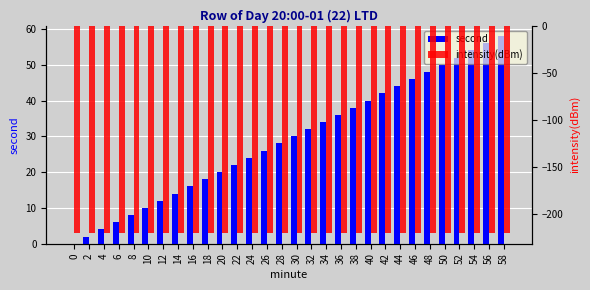

Reading left to right, list all the values displayed in this chart.

second: 0.0	2.0	4.0	6.0	8.0	10.0	12.0	14.0	16.0	18.0	20.0	22.0	24.0	26.0	28.0	30.0	32.0	34.0	36.0	38.0	40.0	42.0	44.0	46.0	48.0	50.0	52.0	54.0	56.0	58.0
intensity(dBm): -220.9	-220.9	-220.9	-220.9	-220.9	-220.9	-220.9	-220.9	-220.9	-220.9	-220.9	-220.9	-220.9	-220.9	-220.9	-220.9	-220.9	-220.9	-220.9	-220.9	-220.9	-220.9	-220.9	-220.9	-220.9	-220.9	-220.9	-220.9	-220.9	-220.9